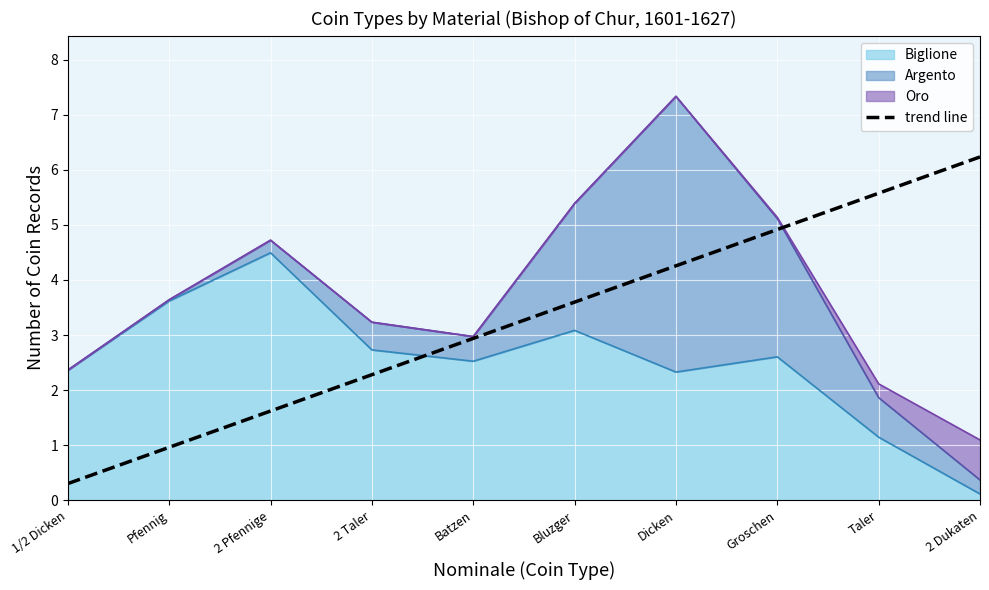

How many categories are shown in the chart?

10